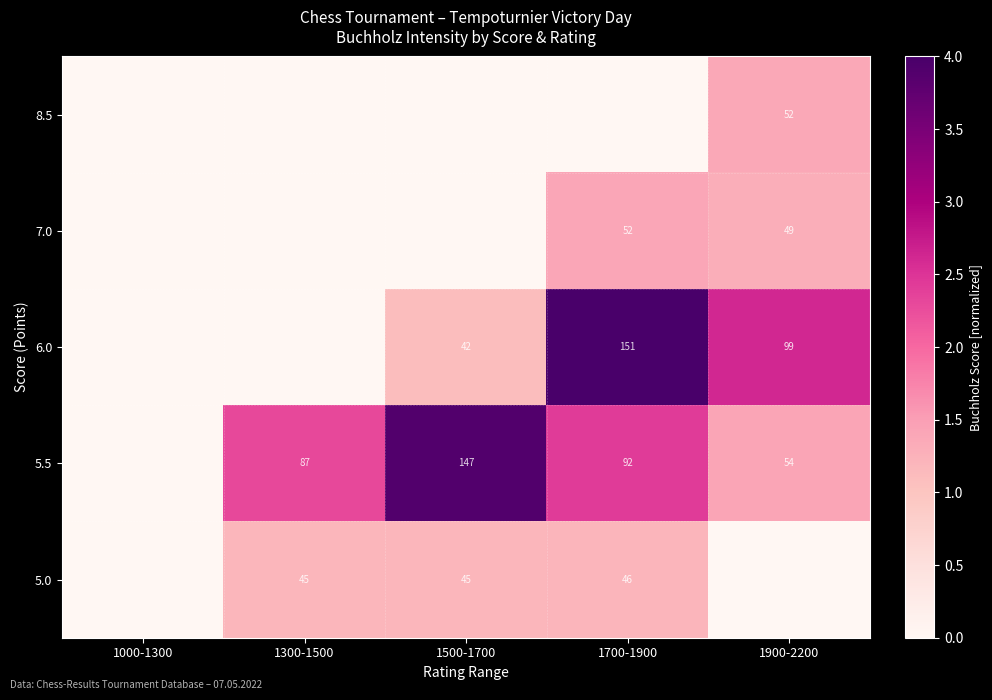

The value of 5.5 at 1500-1700 is 147. True or false?

True